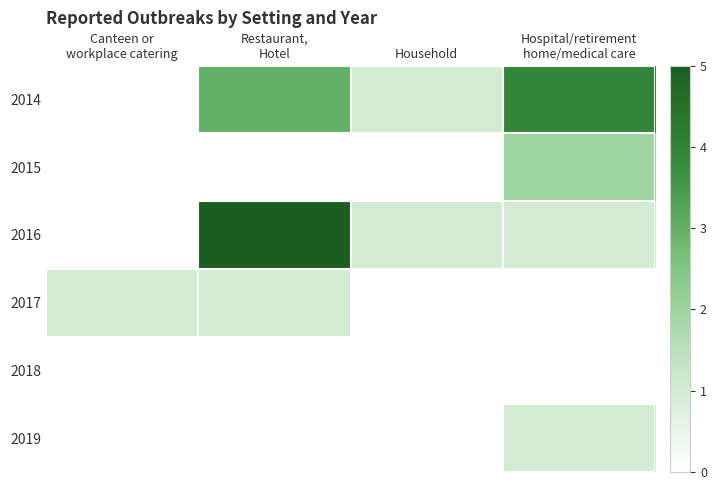

Which has a higher value, Household or Hospital/retirement
home/medical care?

Hospital/retirement
home/medical care